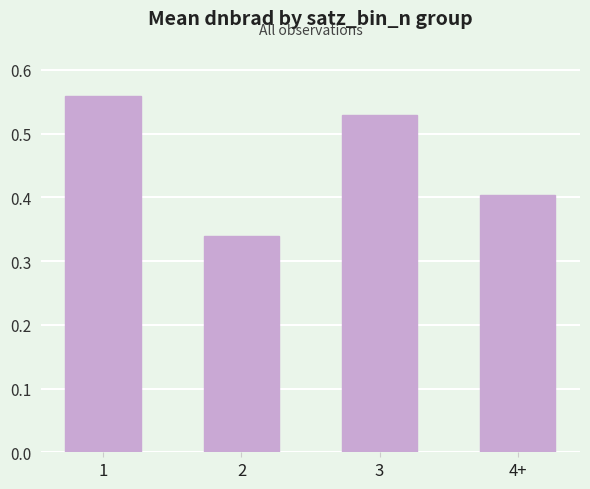

What is the sum of the values at 4+ and 1?

1.0